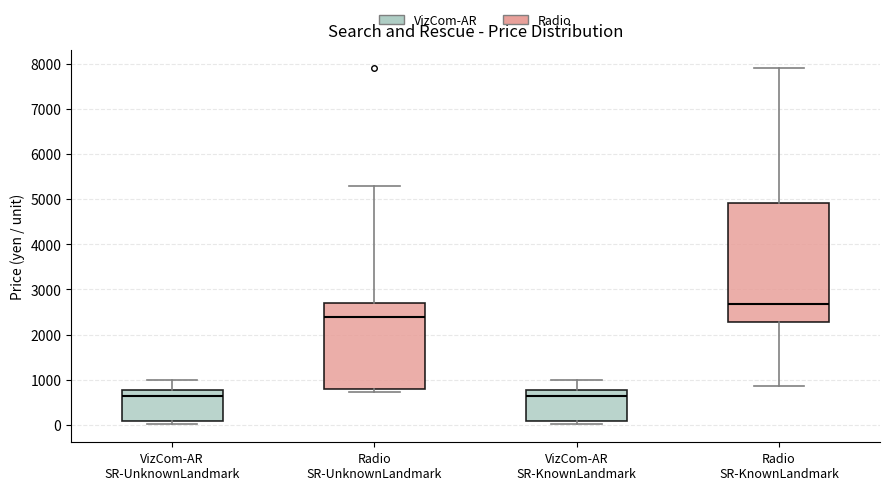

Which box is the tallest, from its lower edge to its upper edge?

Radio SR-KnownLandmark